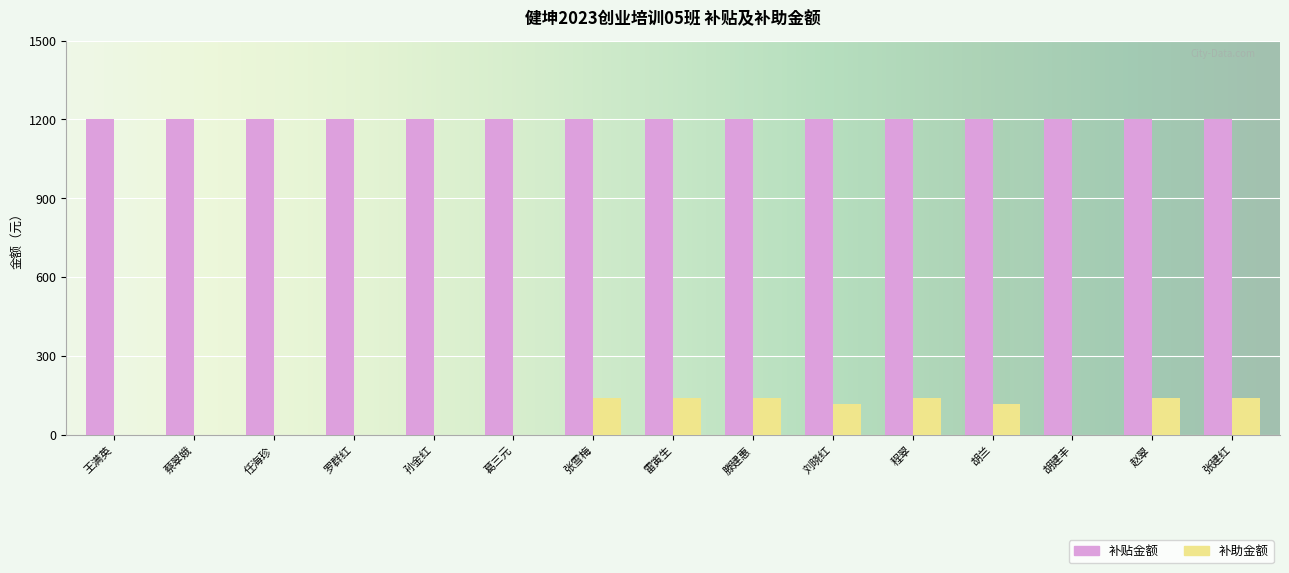

How many categories are shown in the chart?

15